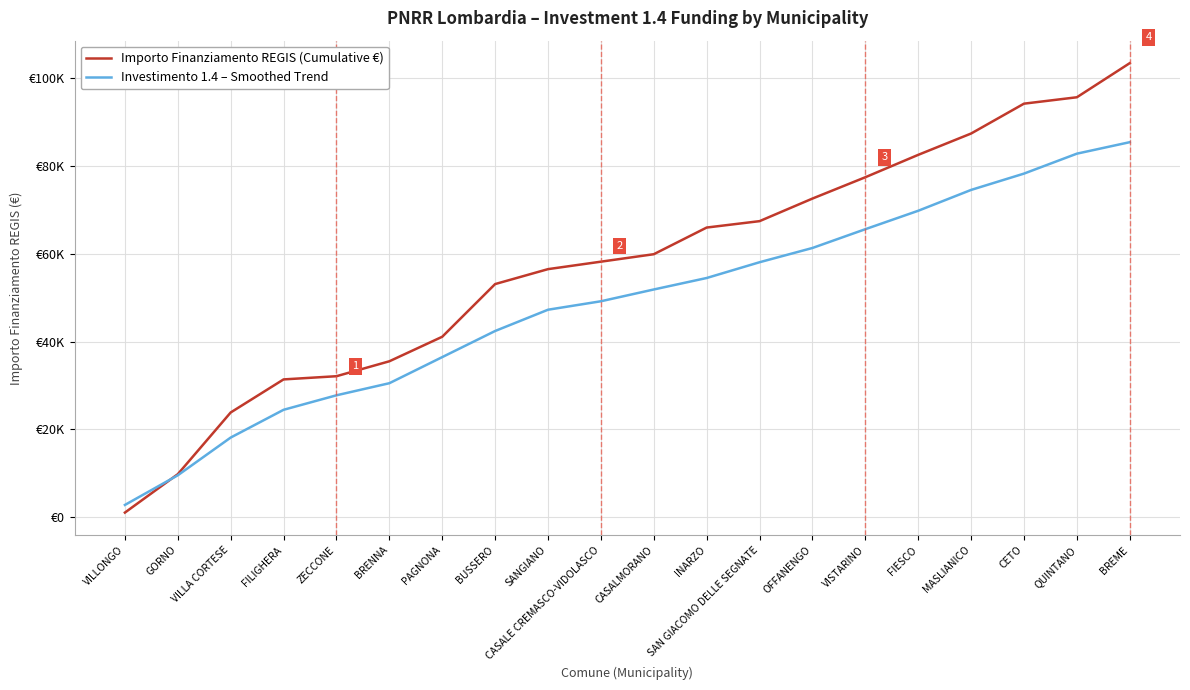

What is the difference between the maximum and minimum values in the Investimento 1.4 – Smoothed Trend series?

82659.9